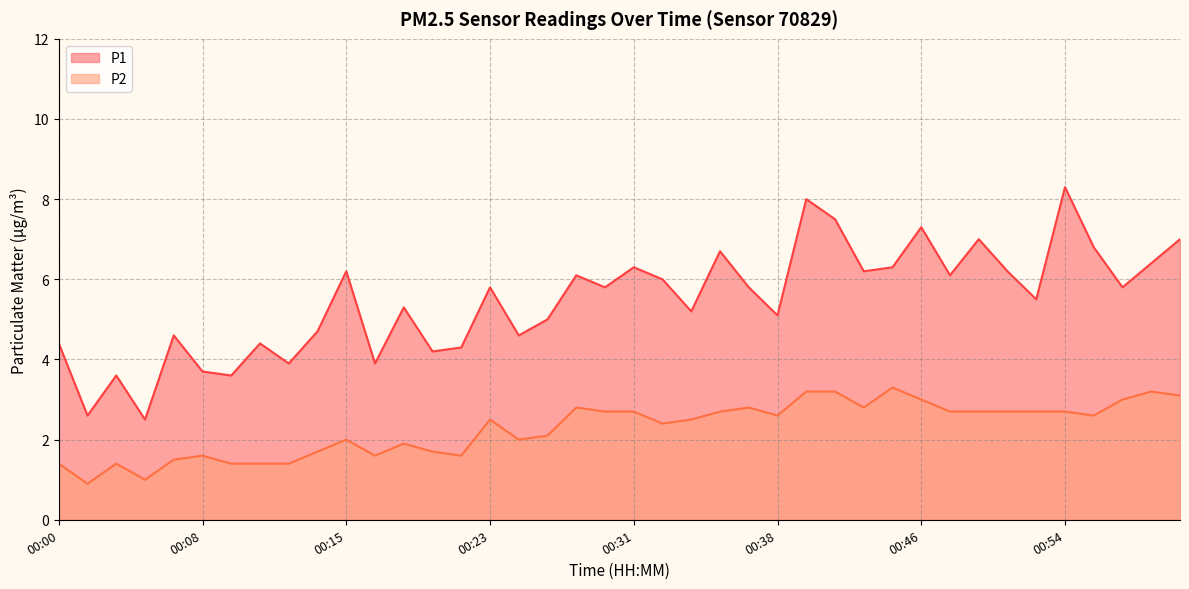

What is the sum of the P2 values at 00:45 and 00:03?

4.7